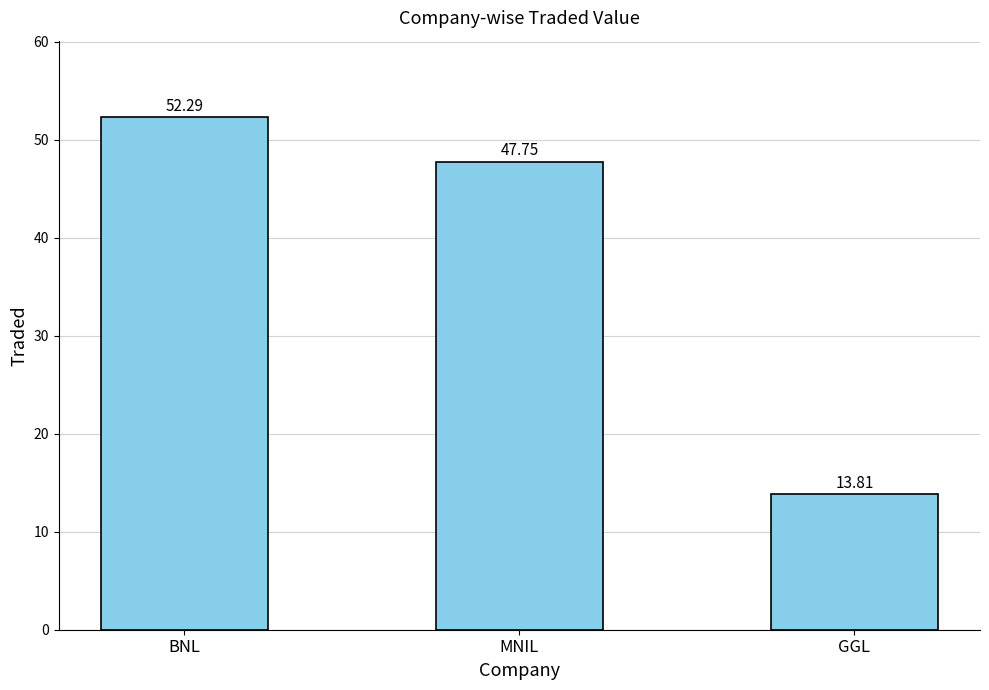

What is the label of the 3rd bar from the right?

BNL